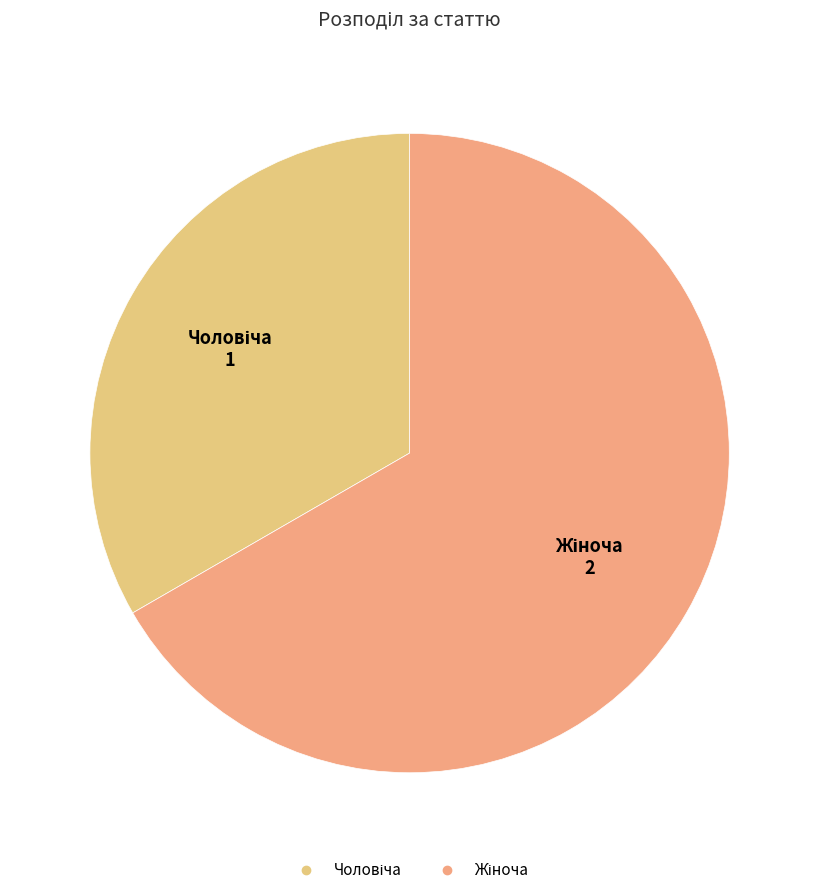

How many slices are in this pie chart?

2